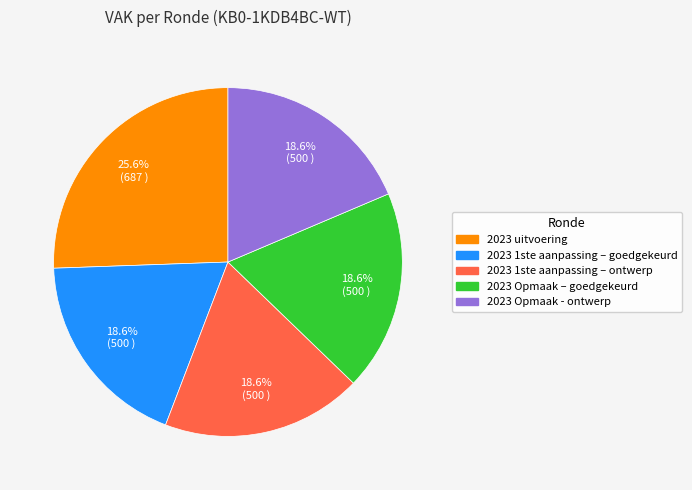

To the nearest percent, what portion does 2023 Opmaak - ontwerp represent?

19%